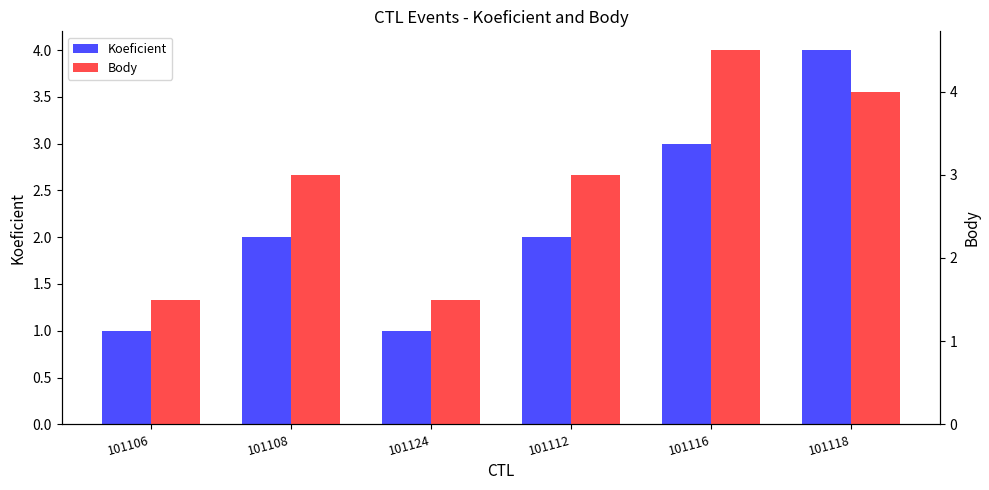

Rank the series by their average value, from lowest to highest.

Koeficient, Body